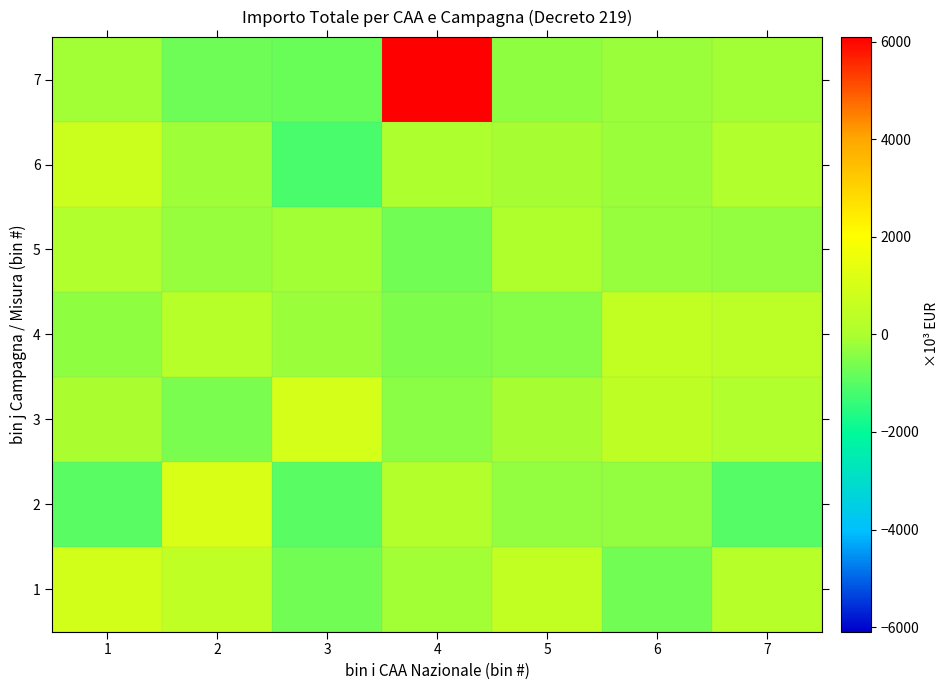

Which series has the largest total across all categories?

7